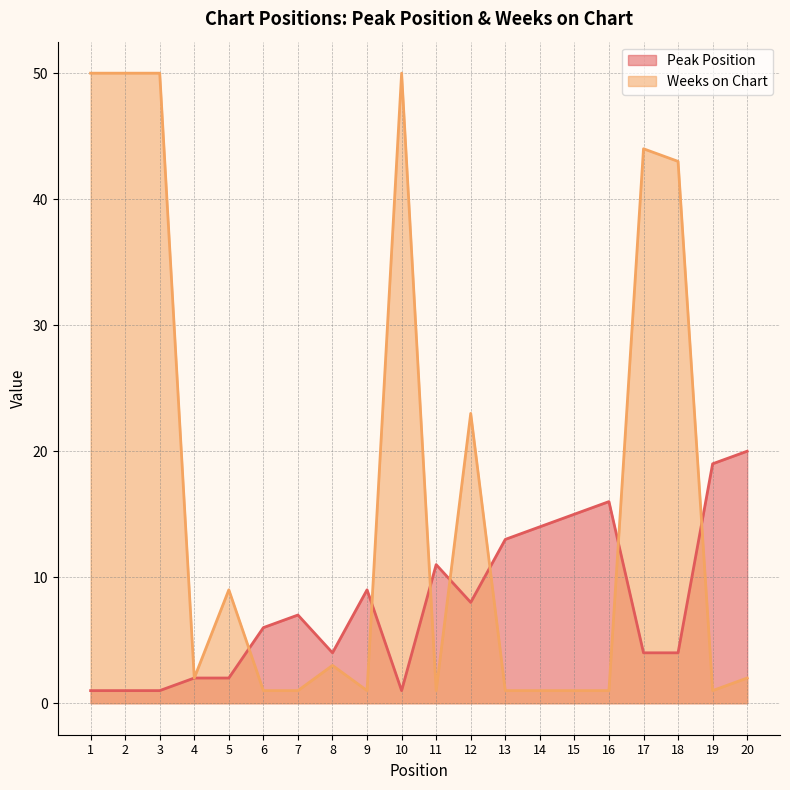

What is the minimum value for Peak Position?

1